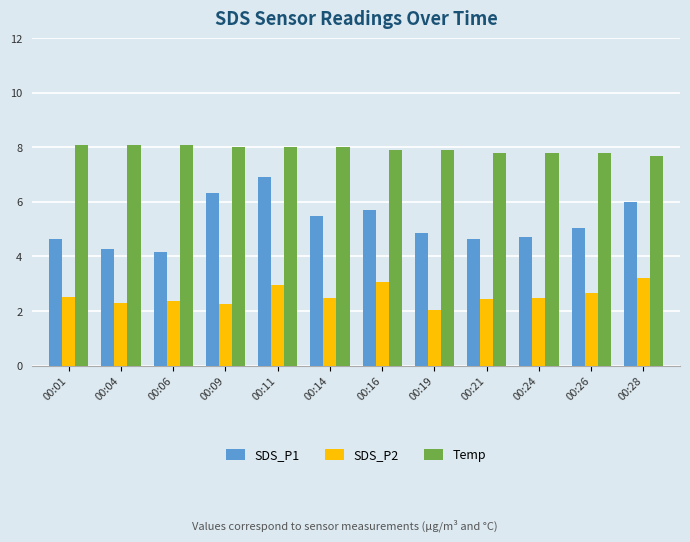

Which series has the largest range (max minus min)?

SDS_P1